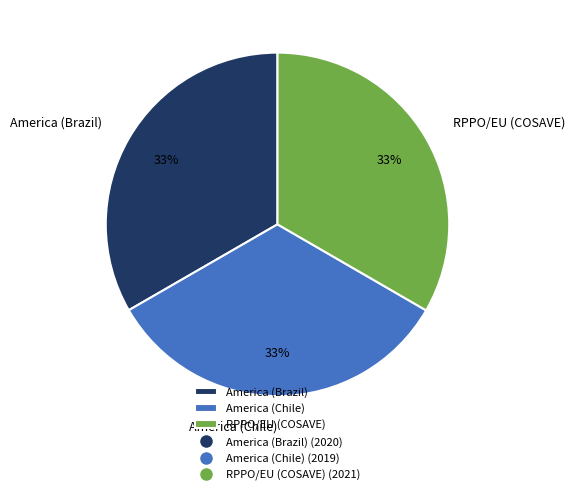

To the nearest percent, what percentage of the pie is America (Chile)?

33%